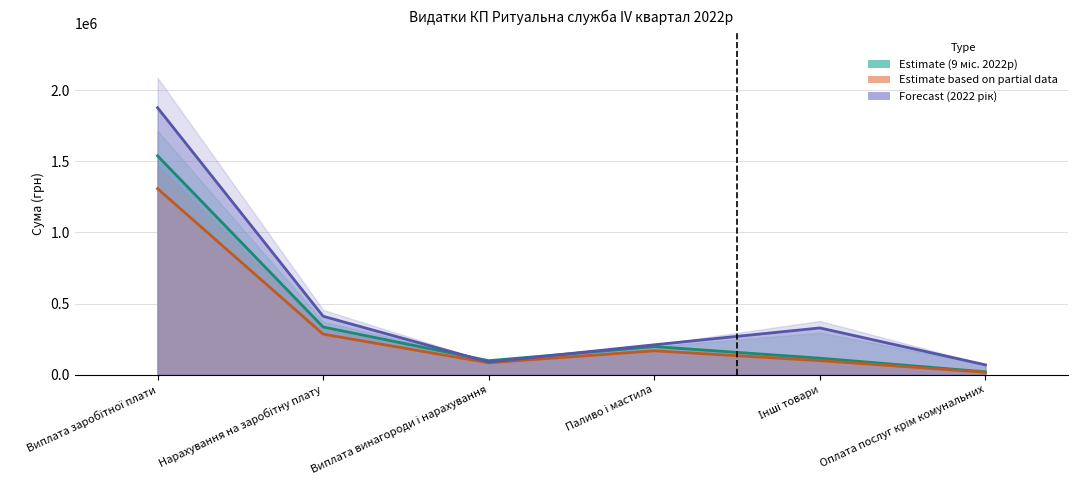

What position from the left is Виплата винагороди і нарахування?

3